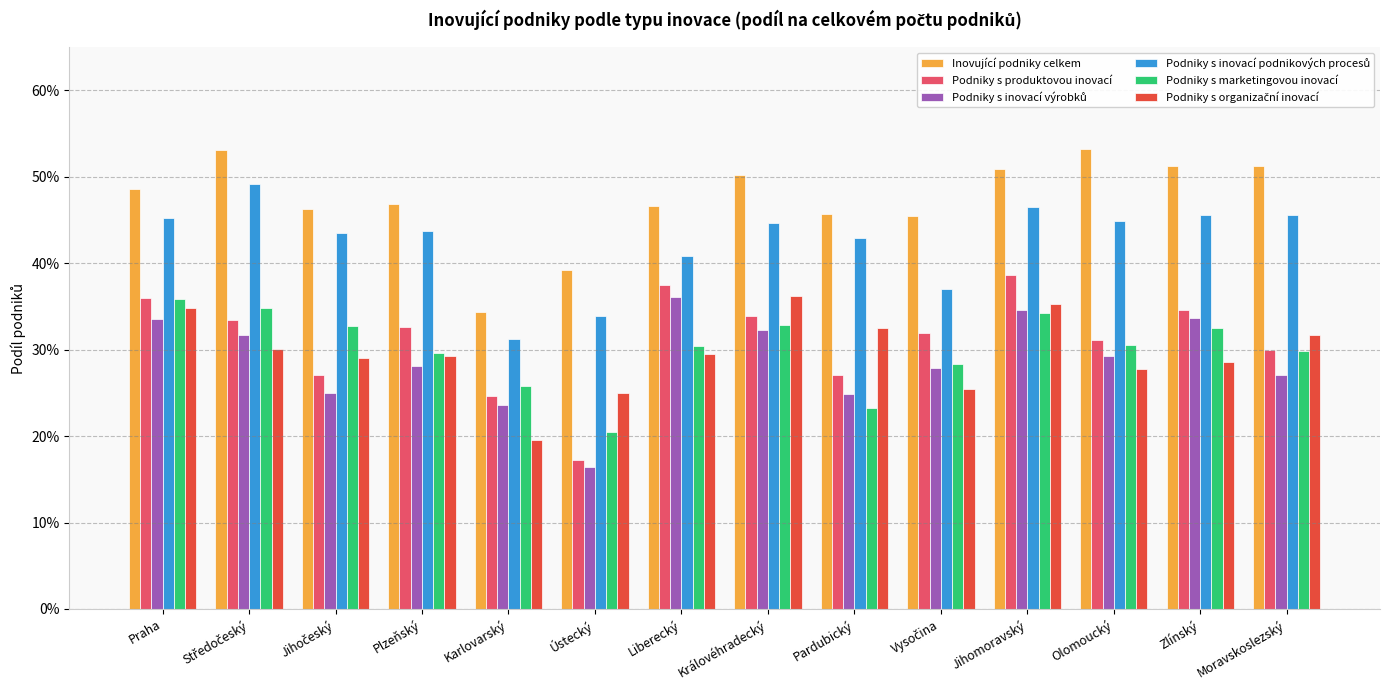

Are the bars horizontal?

No